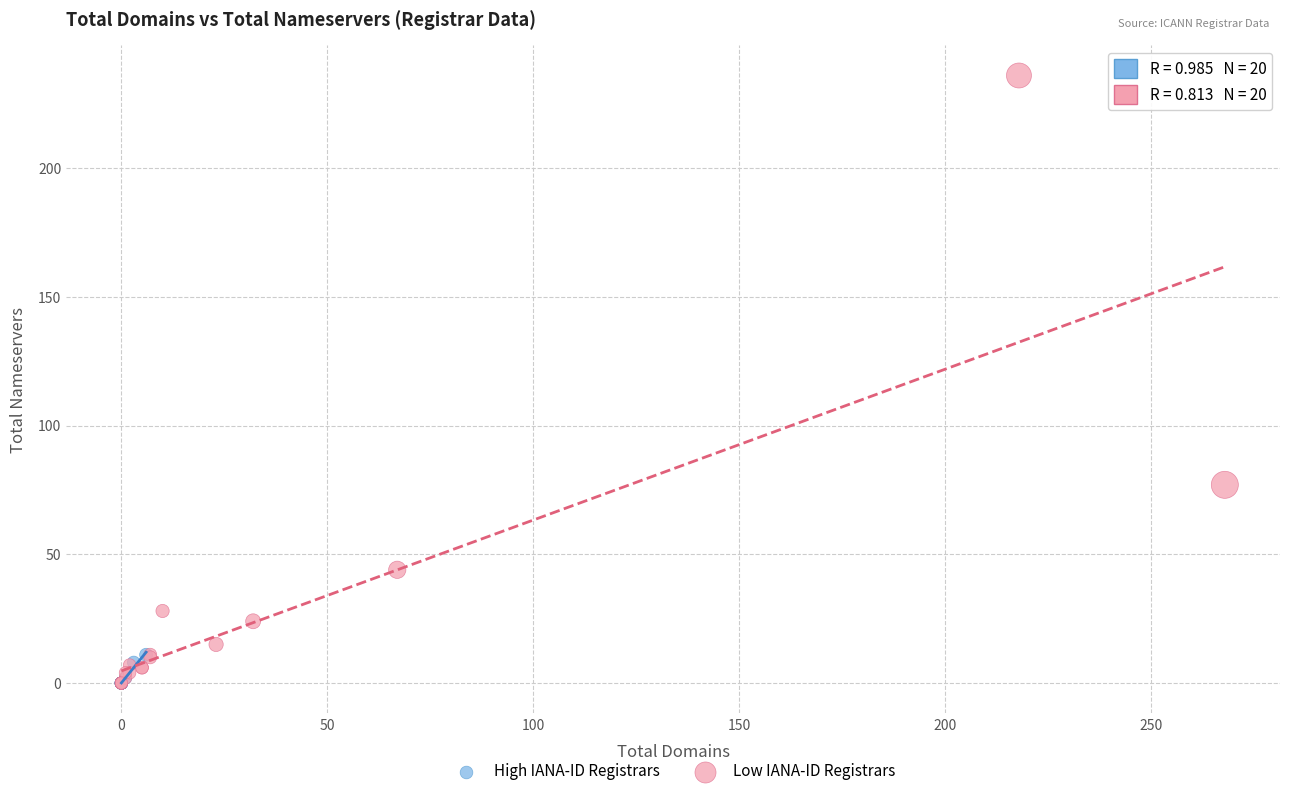

What are all the series names shown in the legend?

High IANA-ID Registrars, Low IANA-ID Registrars